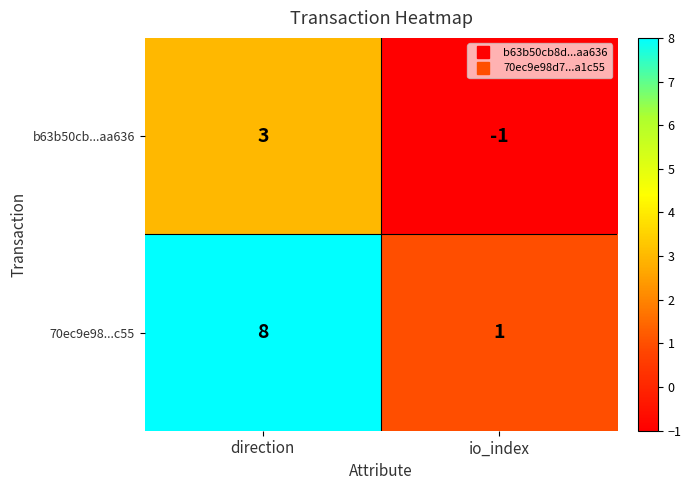

What is the difference between the maximum and minimum values in the b63b50cb...aa636 series?

4